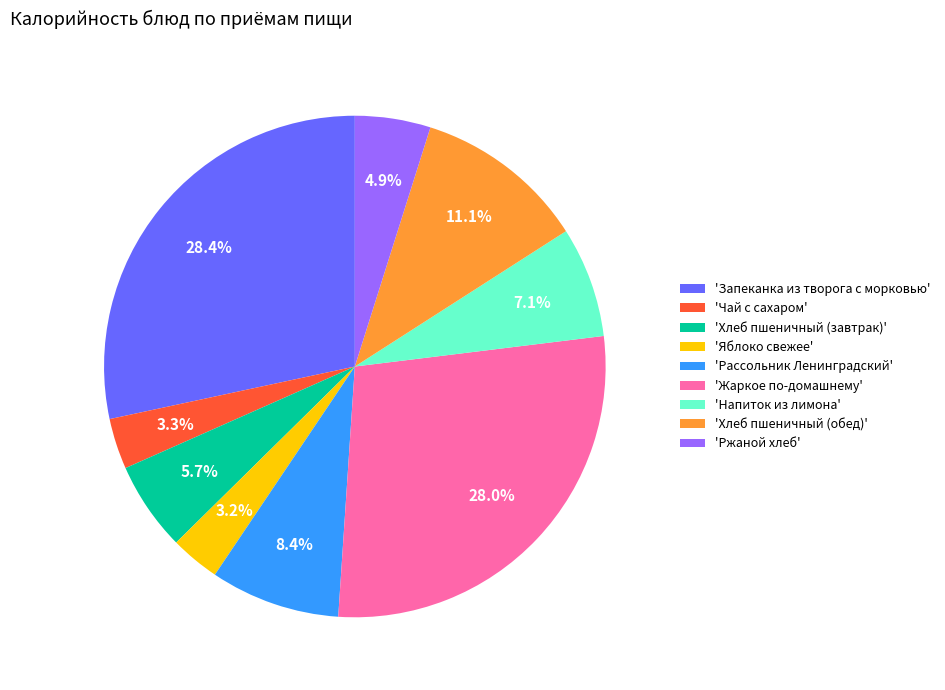

What is the total percentage of 'Чай с сахаром' and 'Напиток из лимона'?

10.4%